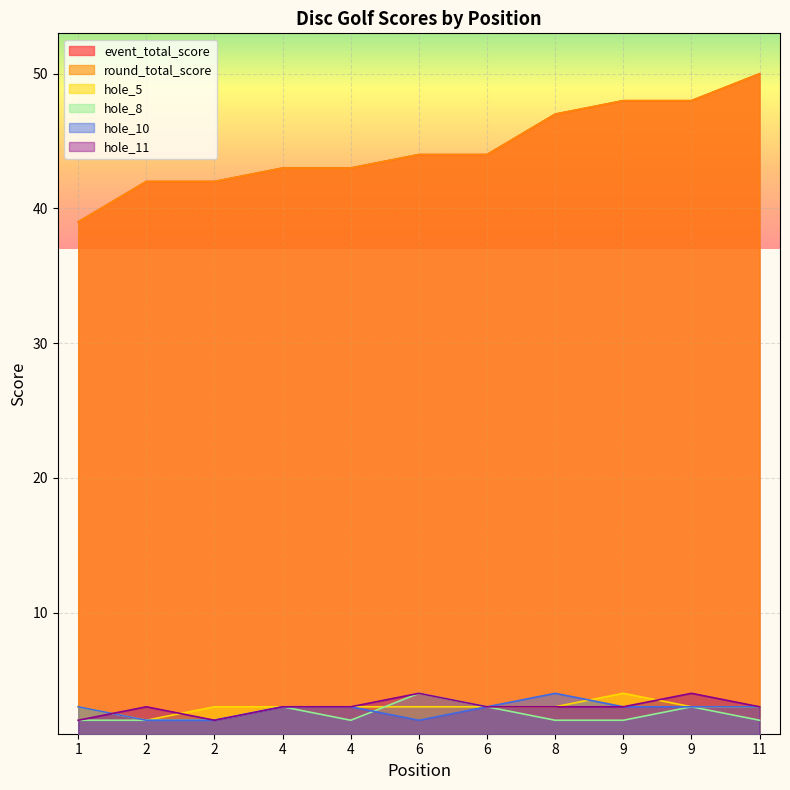

Between 9 and 1, which is larger?

9